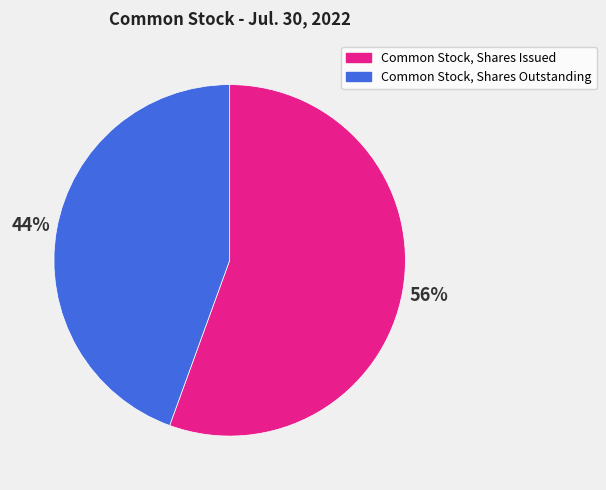

To the nearest percent, what portion does Common Stock, Shares Issued represent?

56%